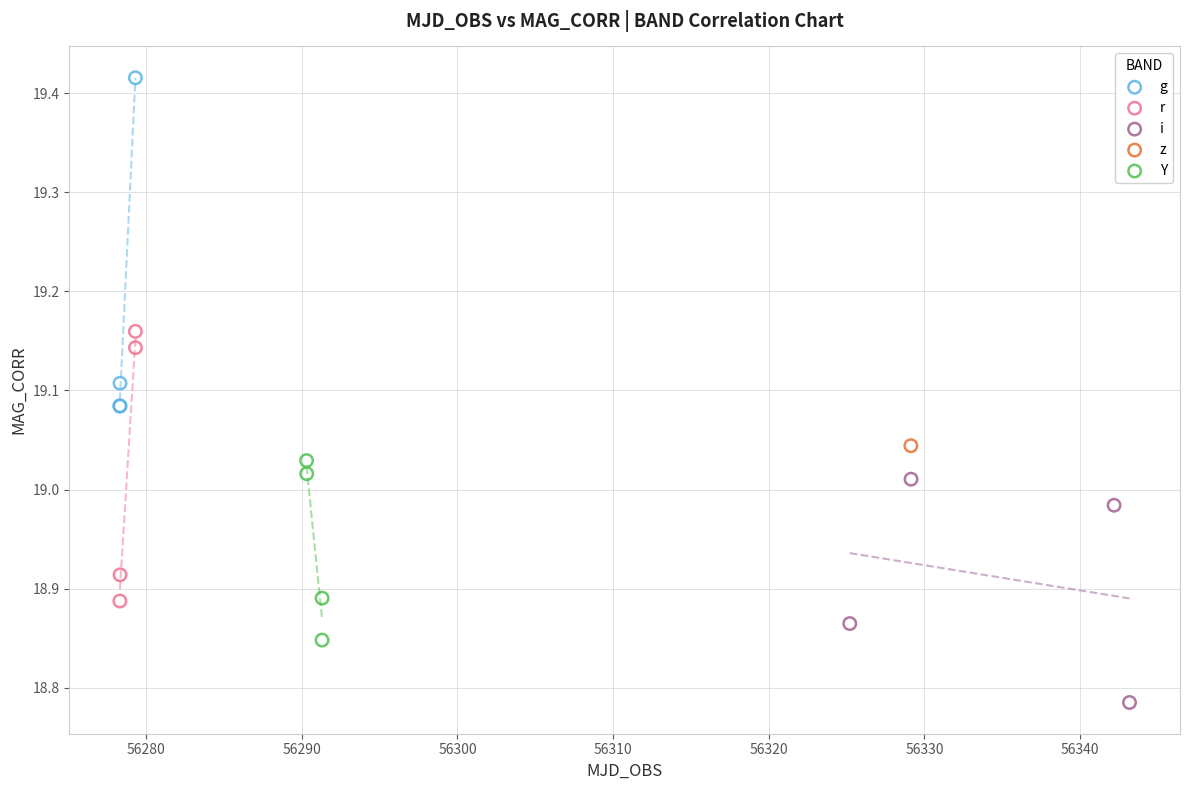

Which series contains the lowest Y value?

i